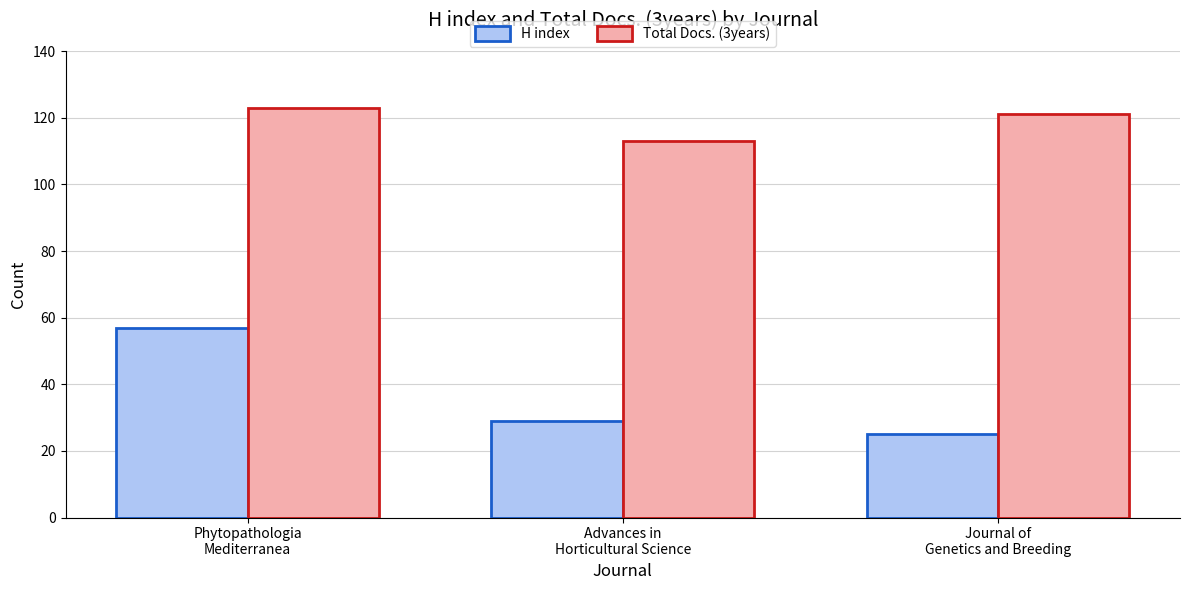

At which category does the chart reach its peak across all series?

Phytopathologia
Mediterranea